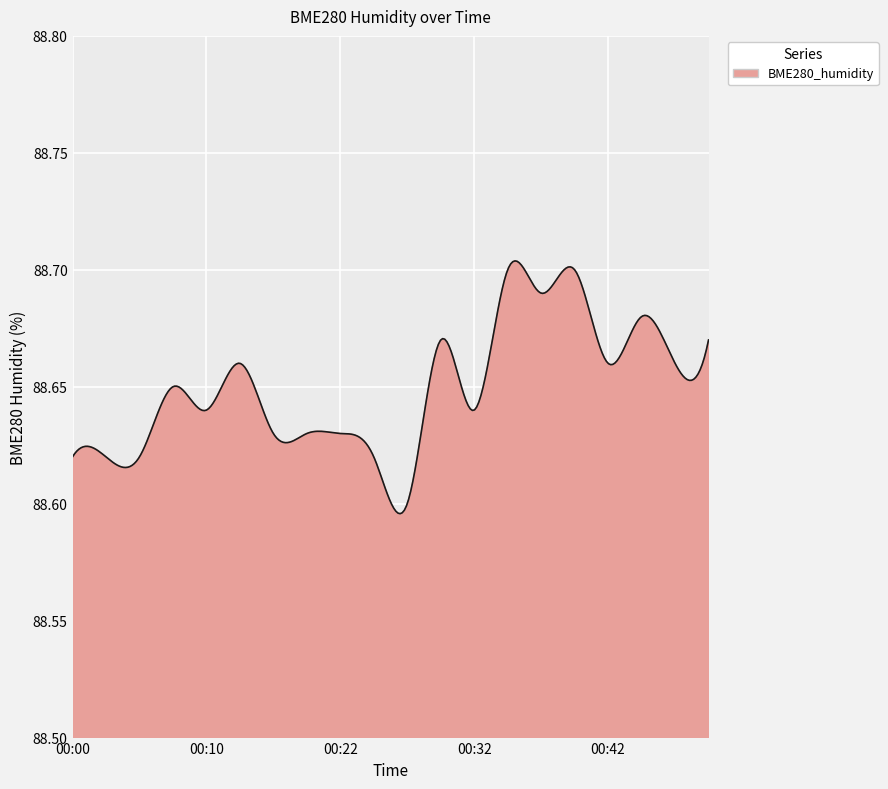

What is the average value?

88.6